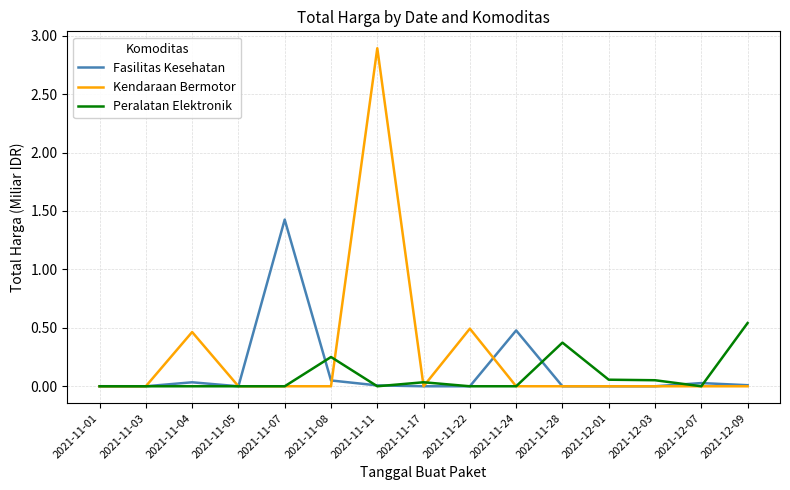

What is the spread (max minus min) of values at 2021-11-28?

0.4